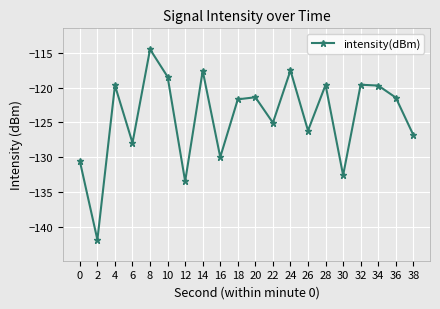

Is it true that the value at 10 is -42.2?

False